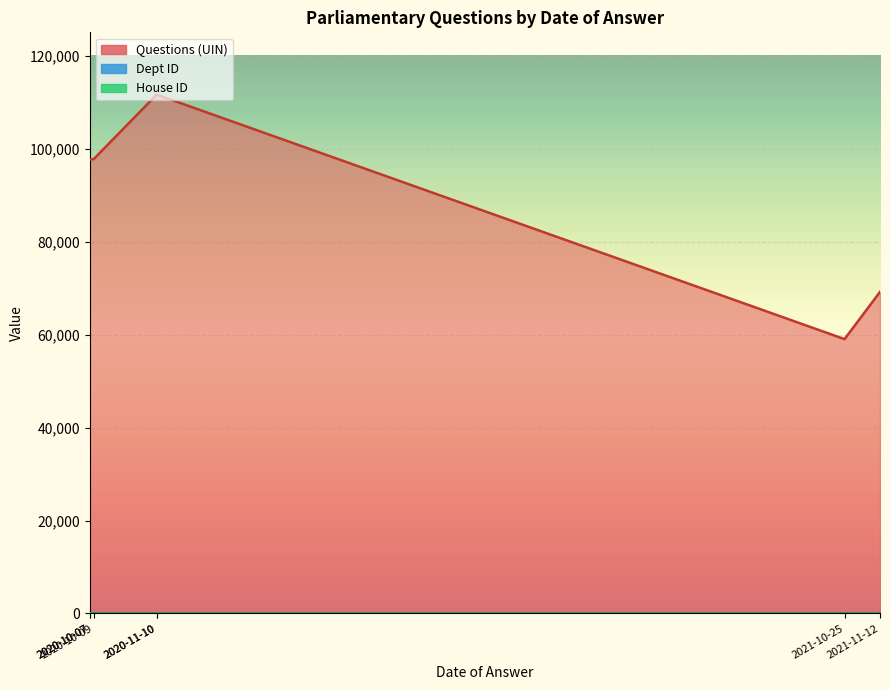

True or false: Dept ID has more than 2 points higher than both neighbors.

False